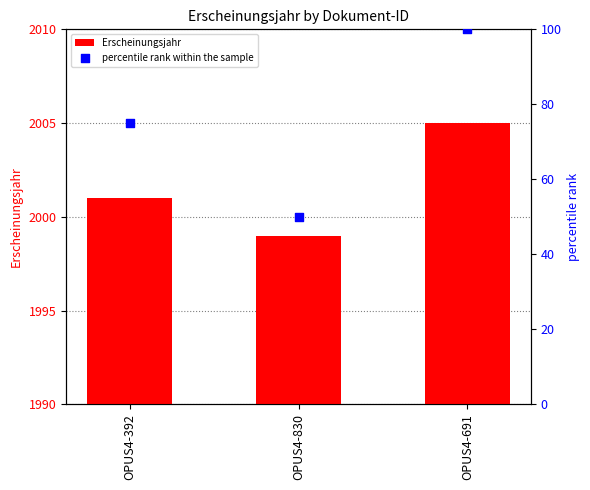

At which category is the sum across all series the highest?

OPUS4-691